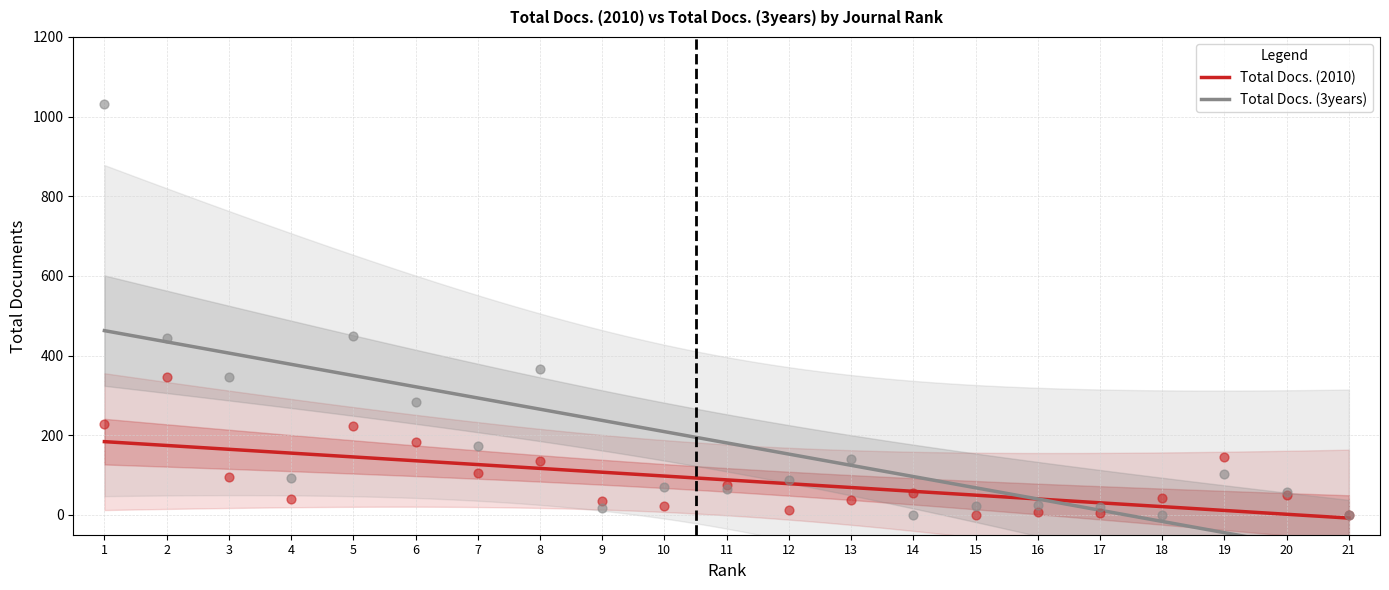

What is the total value across all series at 10?

93